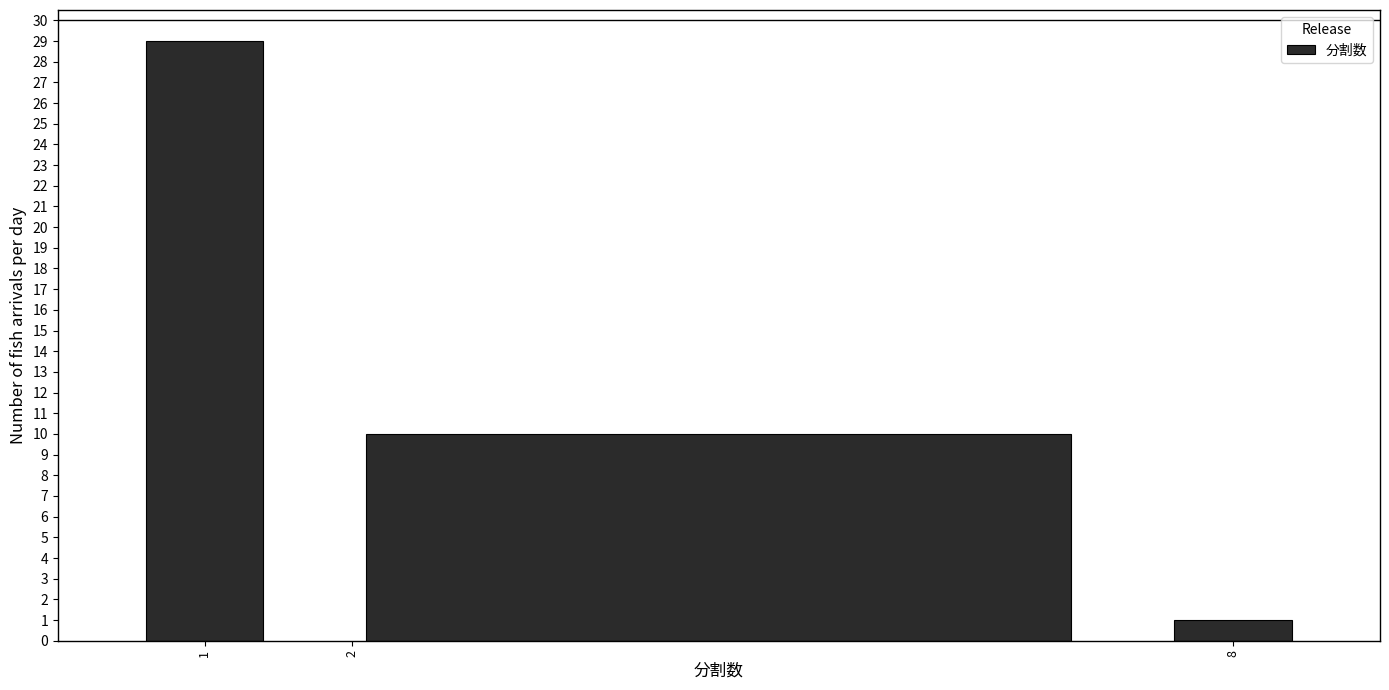

Reading left to right, list every bar in this chart as the range it spans on the x-axis followed by its height. The values are not printed on the chart, so give them approximately, as read against the axis.

0.5 to 1.5: 29
1.5 to 7.5: 10
7.5 to 8.5: 1